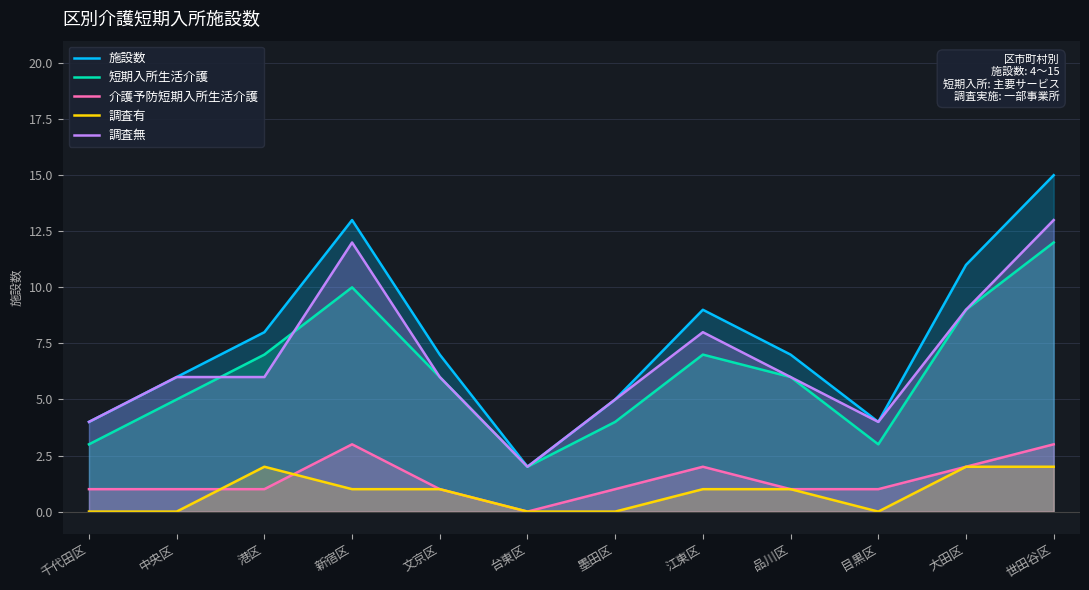

How many times do 介護予防短期入所生活介護 and 調査有 cross each other?

2